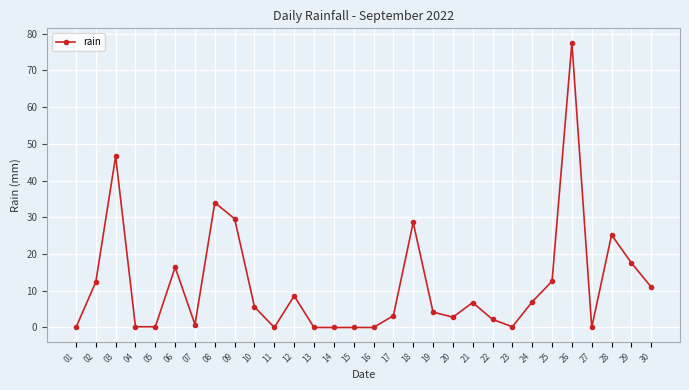

How many values exceed 5?

15